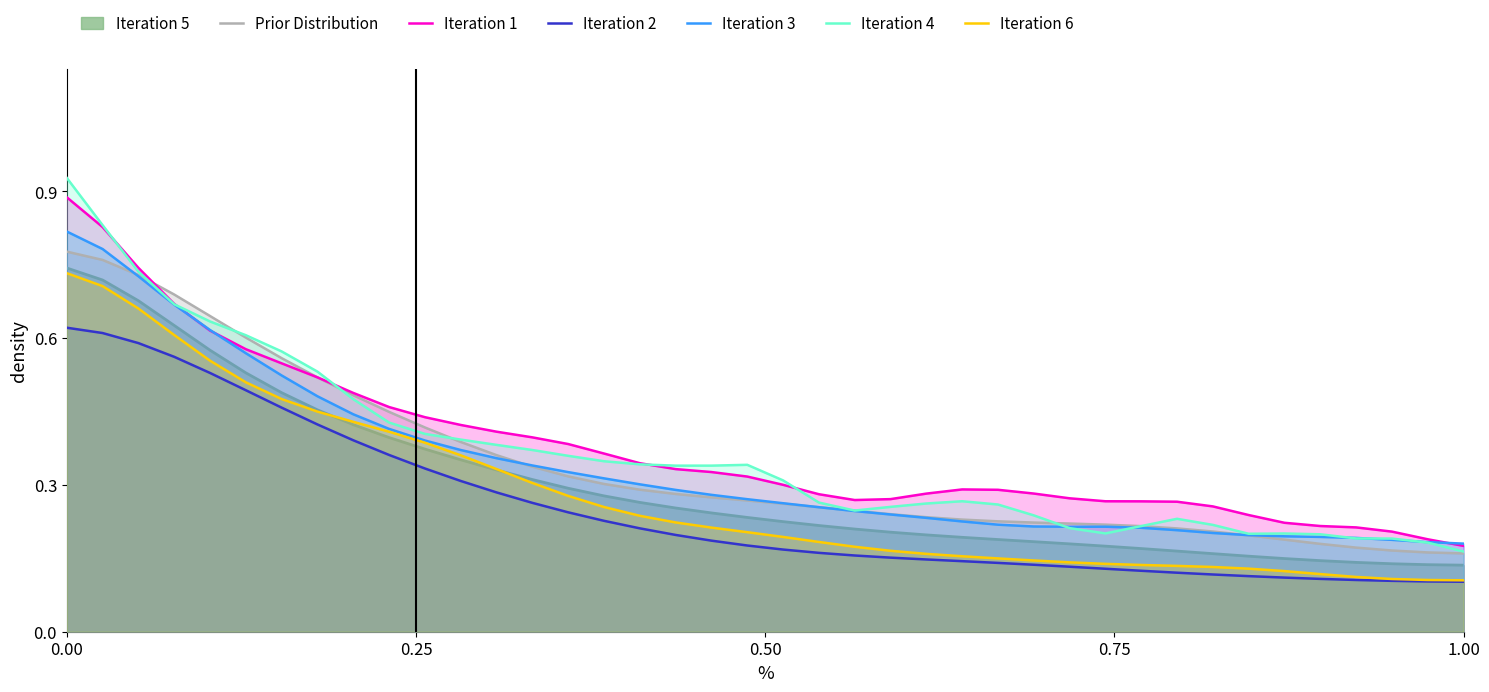

What is the sum of all Iteration 2 values?

10.0